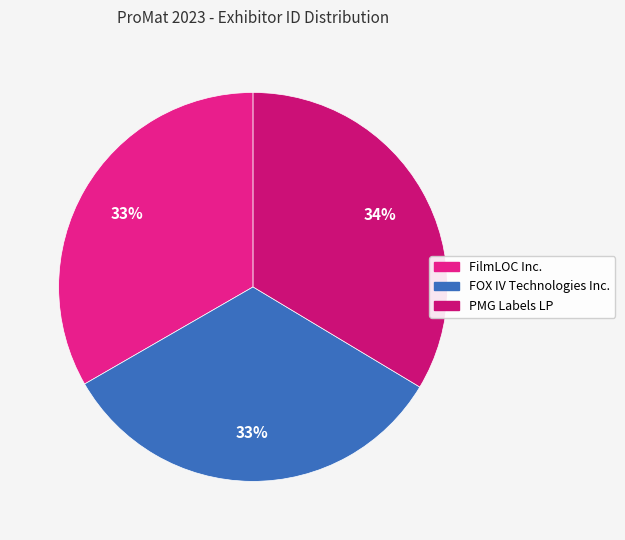

Rank the categories by value from highest to lowest.

PMG Labels LP, FilmLOC Inc., FOX IV Technologies Inc.